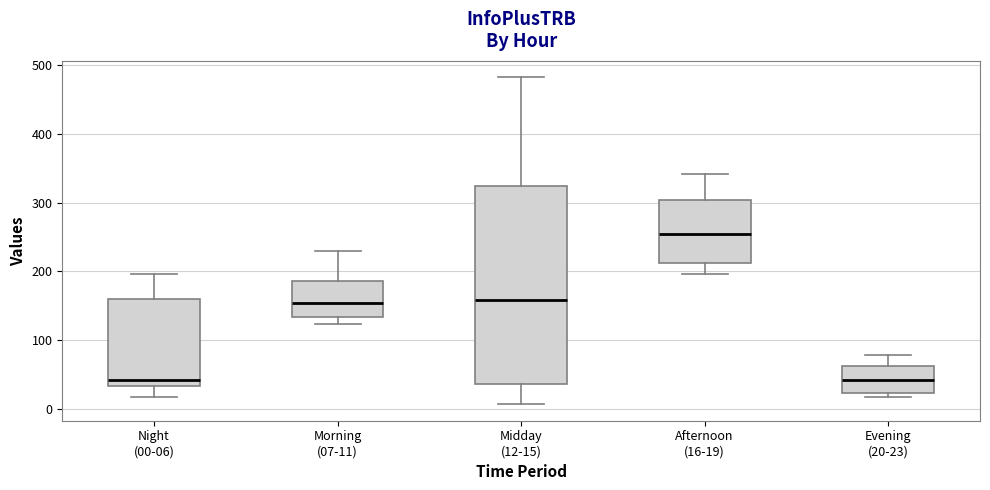

Reading left to right, read every box against the y-axis: the position of its median line, the range the box covers, and the ends of its whiskers. The values are not printed on the chart, so give them approximately, as read against the axis.

Night (00-06): median 40, box 30 to 160, whiskers 20 to 200
Morning (07-11): median 150, box 130 to 190, whiskers 120 to 230
Midday (12-15): median 160, box 40 to 320, whiskers 10 to 480
Afternoon (16-19): median 250, box 210 to 300, whiskers 200 to 340
Evening (20-23): median 40, box 20 to 60, whiskers 20 (just below the box's lower edge) to 80